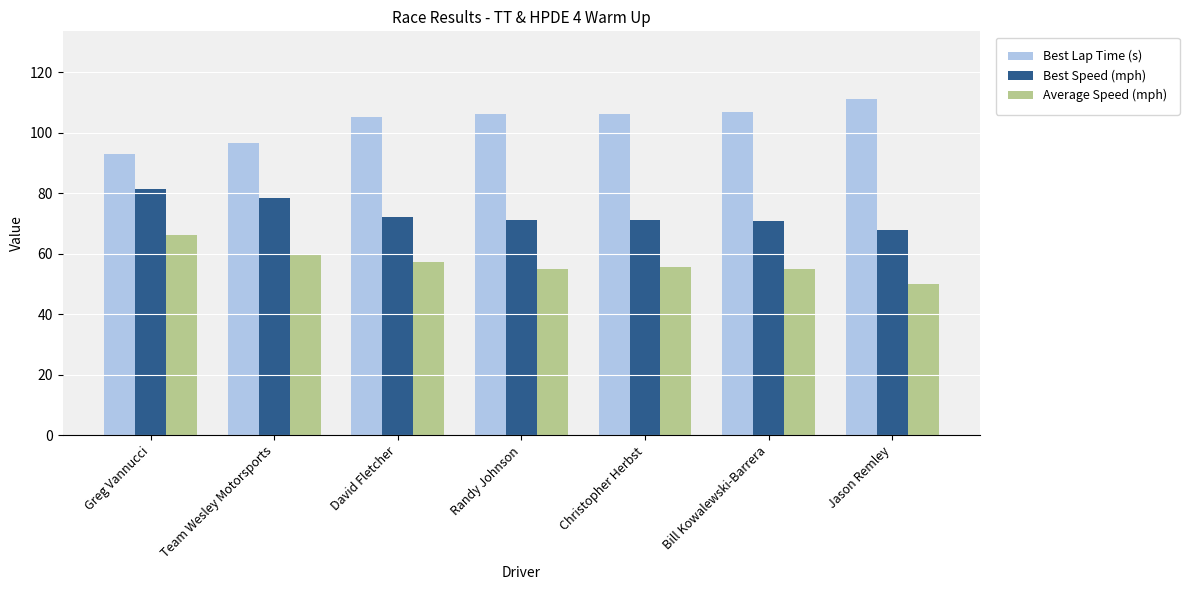

What is the average value of the Average Speed (mph) series?

56.9